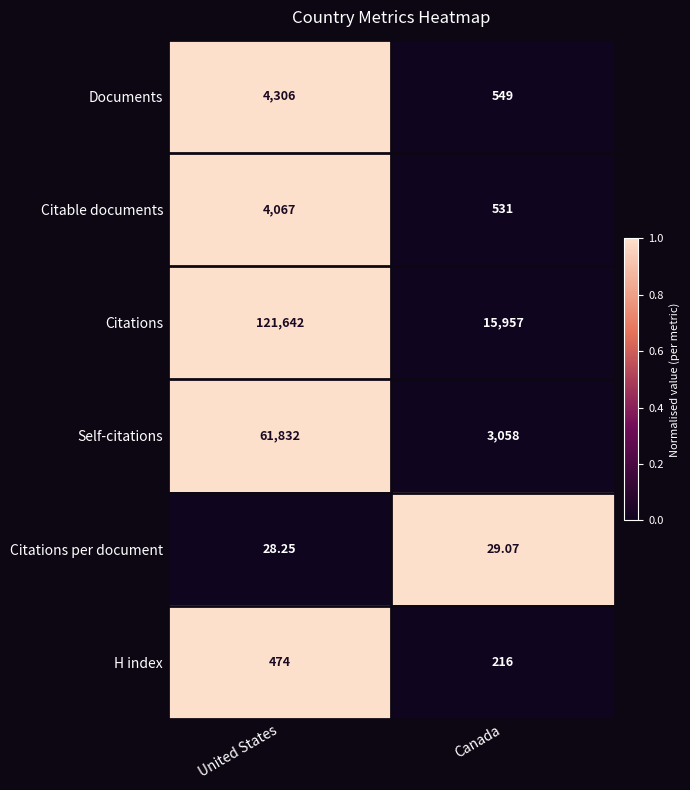

Which series has the largest total across all categories?

Citations